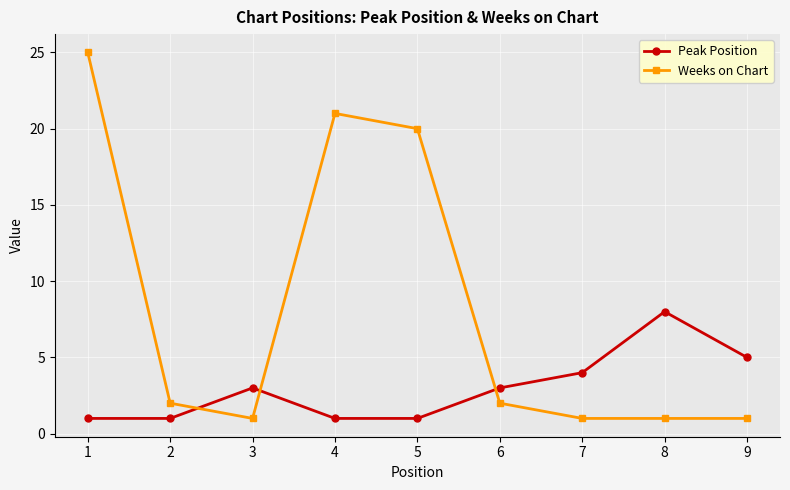

What is the difference between the highest and lowest values at 6?

1